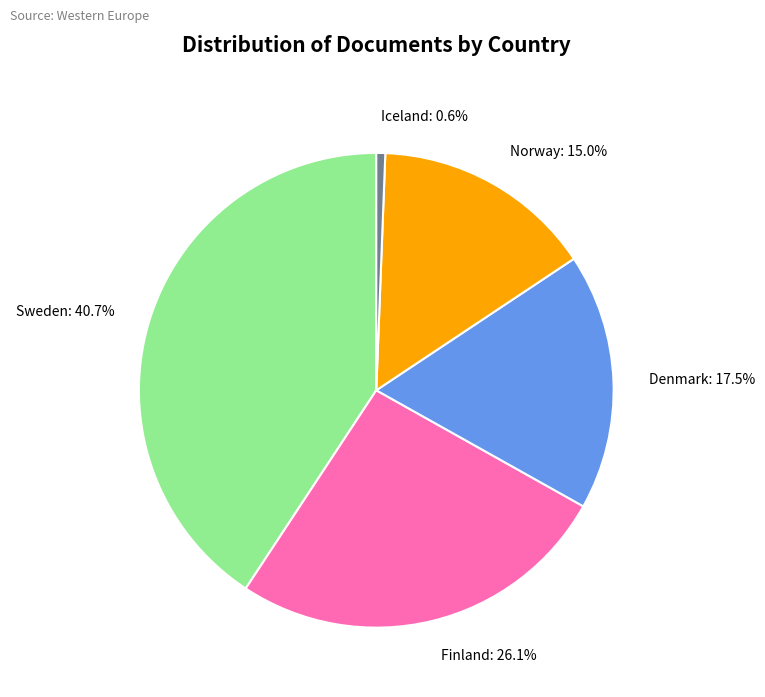

True or false: Finland accounts for 16% of the total.

False